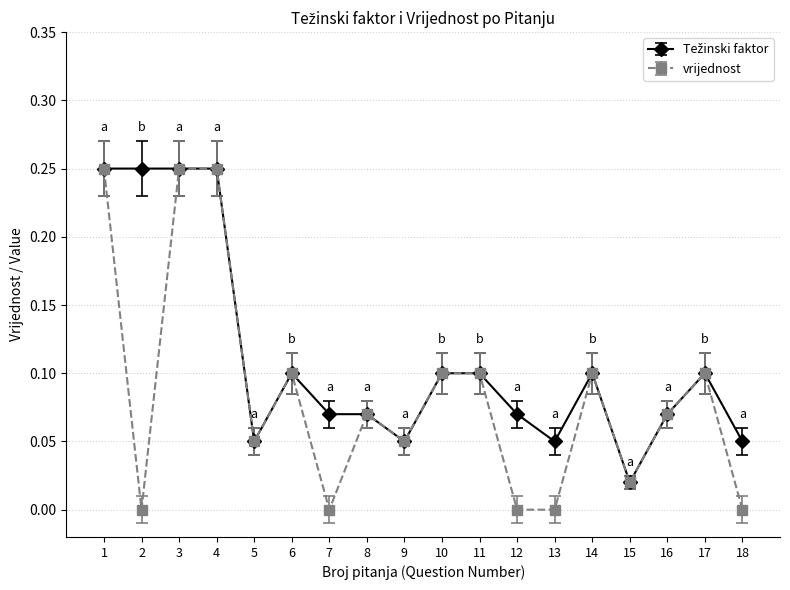

Which series has the widest spread of values?

vrijednost